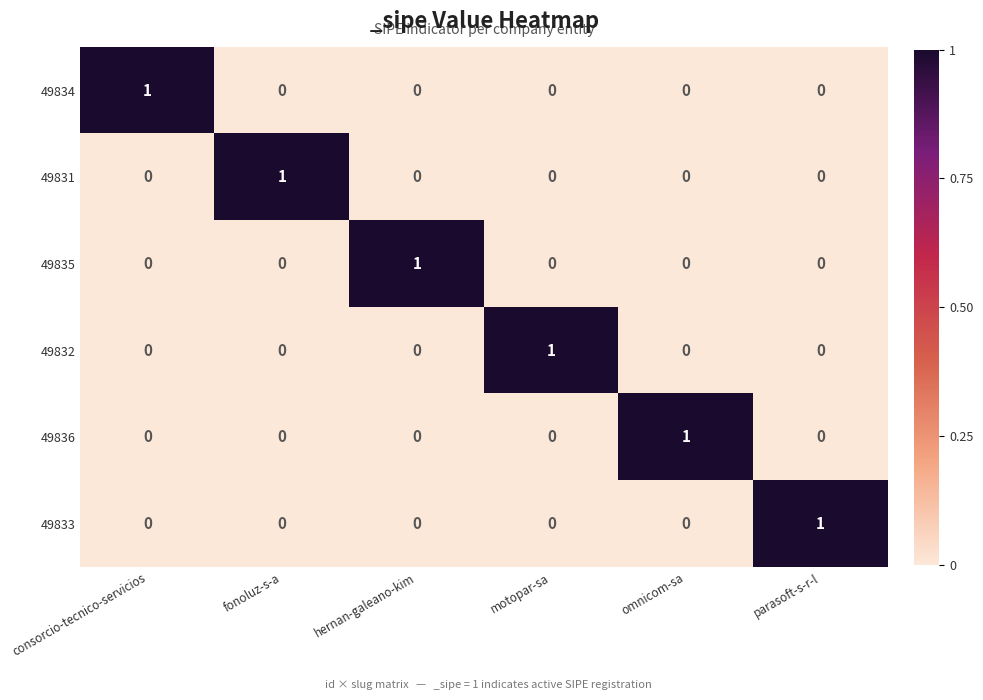

At how many categories does at least one series exceed 0?

6